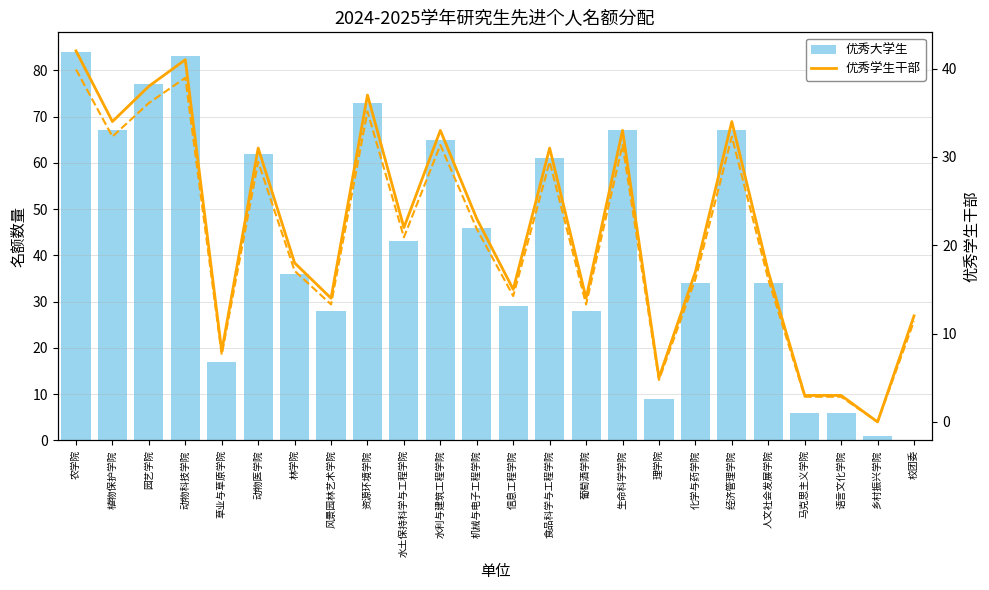

Reading left to right, list all the values displayed in this chart.

优秀大学生: 农学院=84	植物保护学院=67	园艺学院=77	动物科技学院=83	草业与草原学院=17	动物医学院=62	林学院=36	风景园林艺术学院=28	资源环境学院=73	水土保持科学与工程学院=43	水利与建筑工程学院=65	机械与电子工程学院=46	信息工程学院=29	食品科学与工程学院=61	葡萄酒学院=28	生命科学学院=67	理学院=9	化学与药学院=34	经济管理学院=67	人文社会发展学院=34	马克思主义学院=6	语言文化学院=6	乡村振兴学院=1	校团委=0
优秀学生干部: 农学院=42	植物保护学院=34	园艺学院=38	动物科技学院=41	草业与草原学院=8	动物医学院=31	林学院=18	风景园林艺术学院=14	资源环境学院=37	水土保持科学与工程学院=22	水利与建筑工程学院=33	机械与电子工程学院=23	信息工程学院=15	食品科学与工程学院=31	葡萄酒学院=14	生命科学学院=33	理学院=5	化学与药学院=17	经济管理学院=34	人文社会发展学院=17	马克思主义学院=3	语言文化学院=3	乡村振兴学院=0	校团委=12